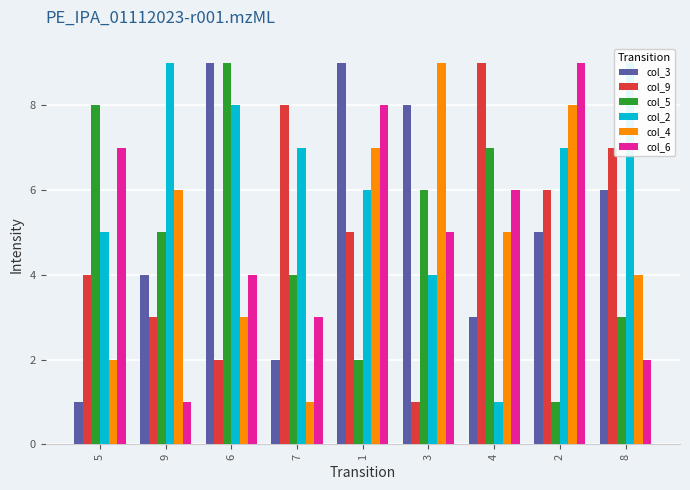

Rank the series at 3 from highest to lowest value.

col_4, col_3, col_5, col_6, col_2, col_9